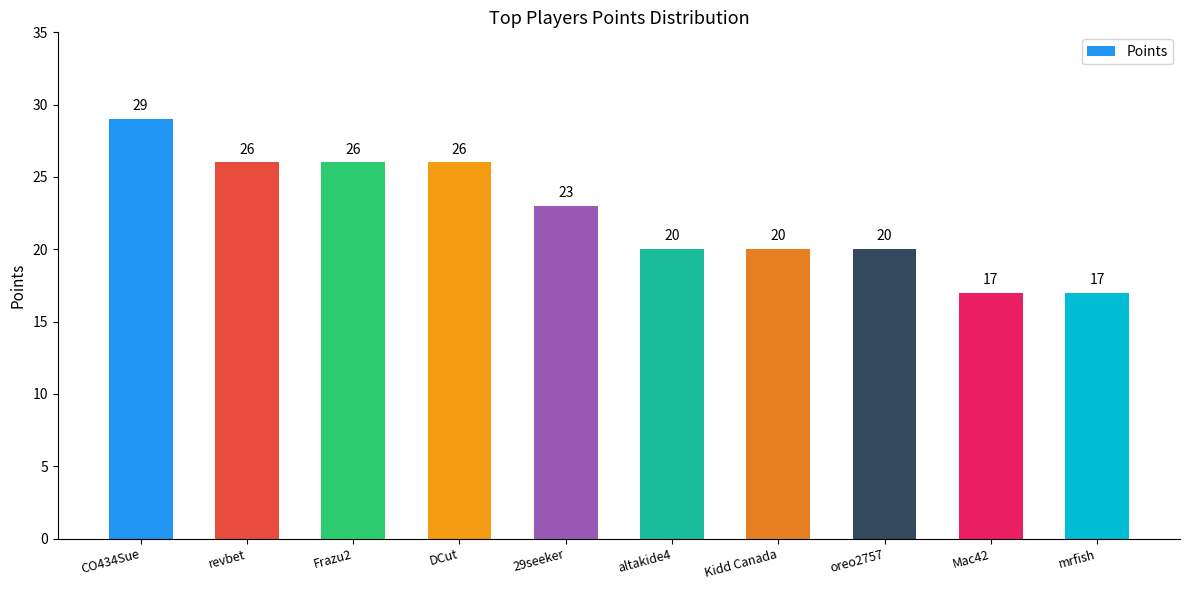

Reading right to left, extract all data points from this chart.

mrfish=17	Mac42=17	oreo2757=20	Kidd Canada=20	altakide4=20	29seeker=23	DCut=26	Frazu2=26	revbet=26	CO434Sue=29